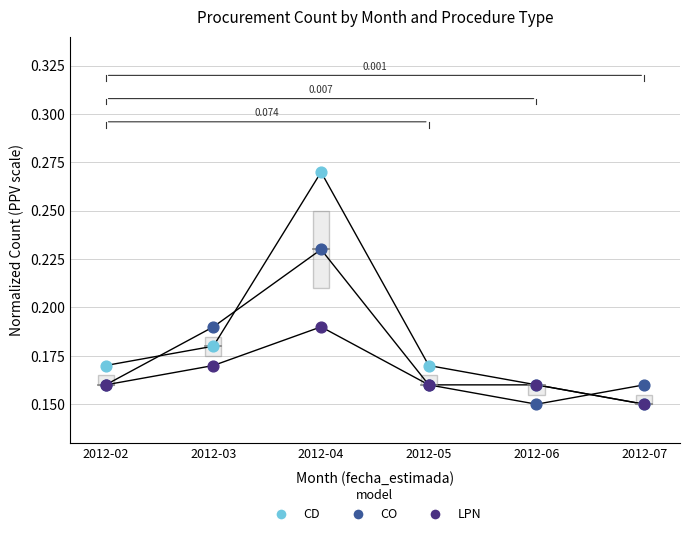

Which series reaches the maximum Y coordinate?

CD